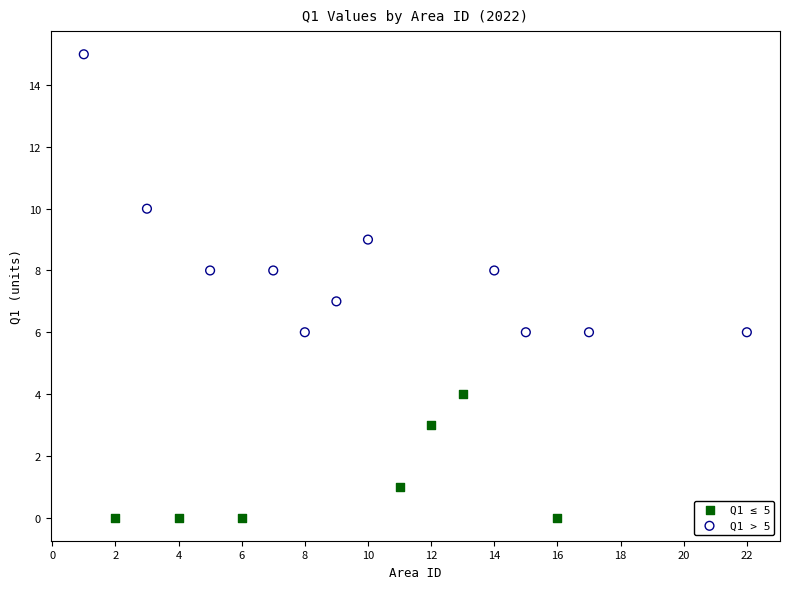

Which series contains the lowest Y value?

Q1 ≤ 5